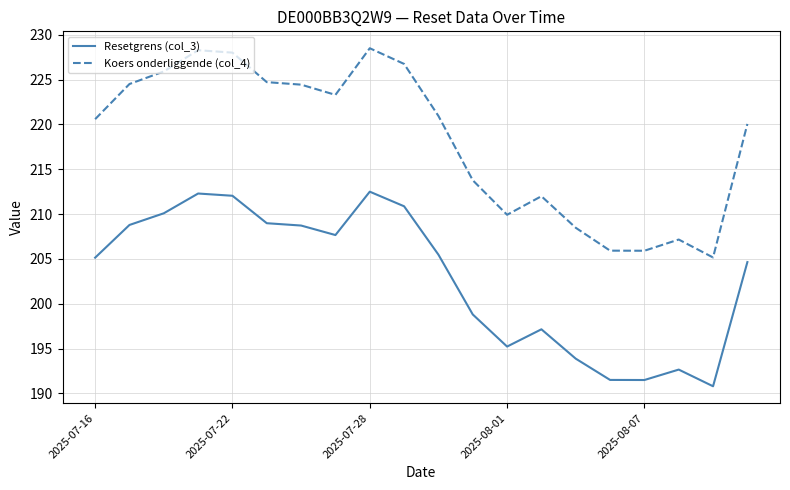

Rank the series by their maximum value, from lowest to highest.

Resetgrens (col_3), Koers onderliggende (col_4)